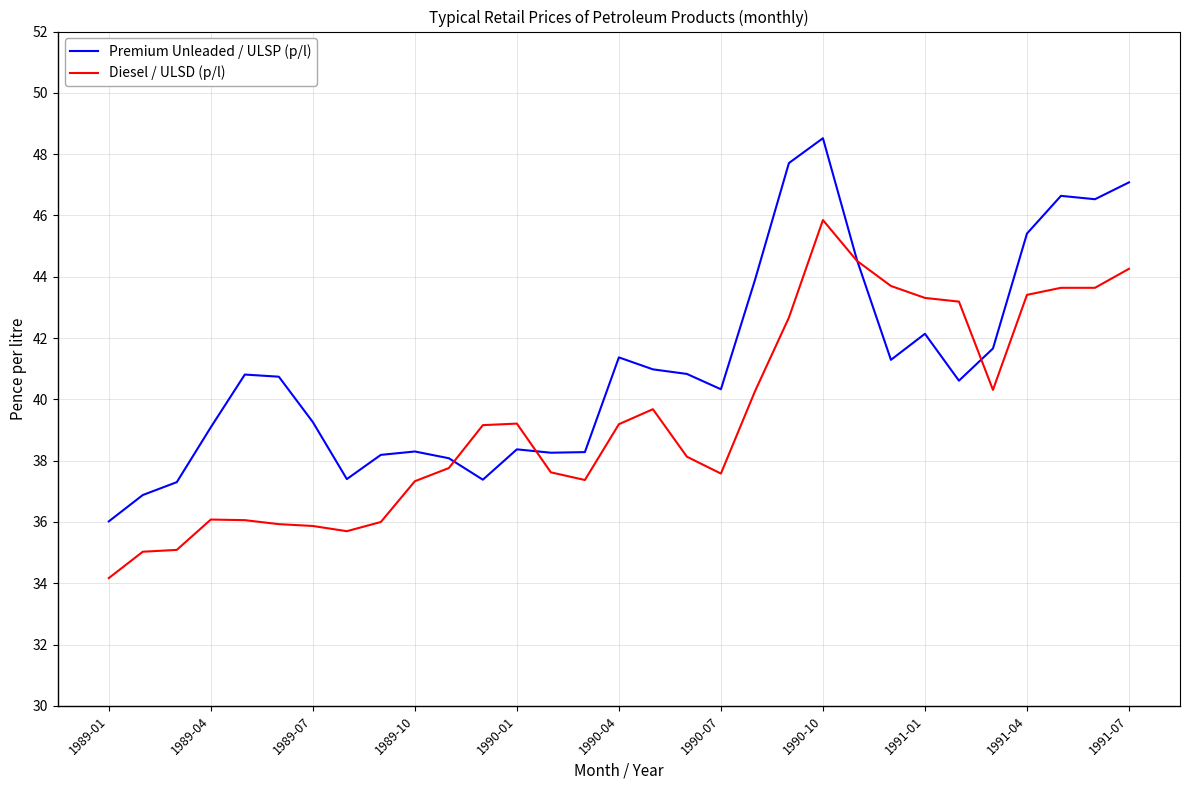

Which series has the largest range (max minus min)?

Premium Unleaded / ULSP (p/l)